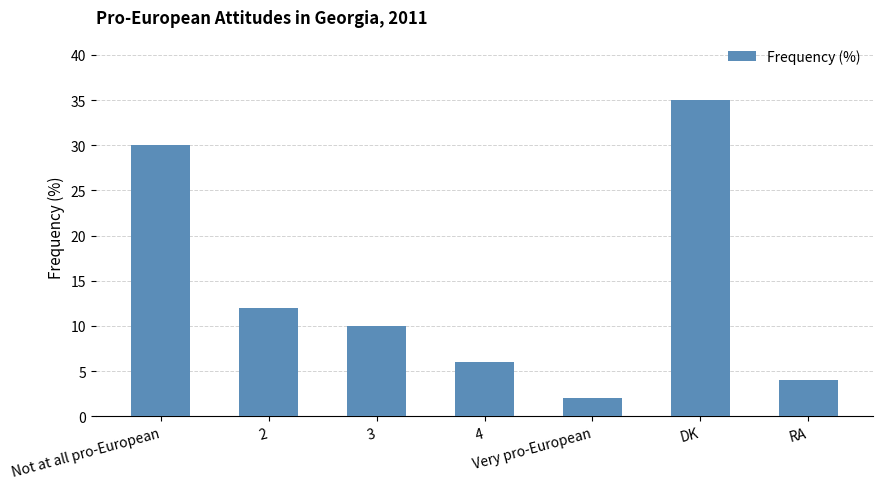

At which label is the value closest to 18?

2